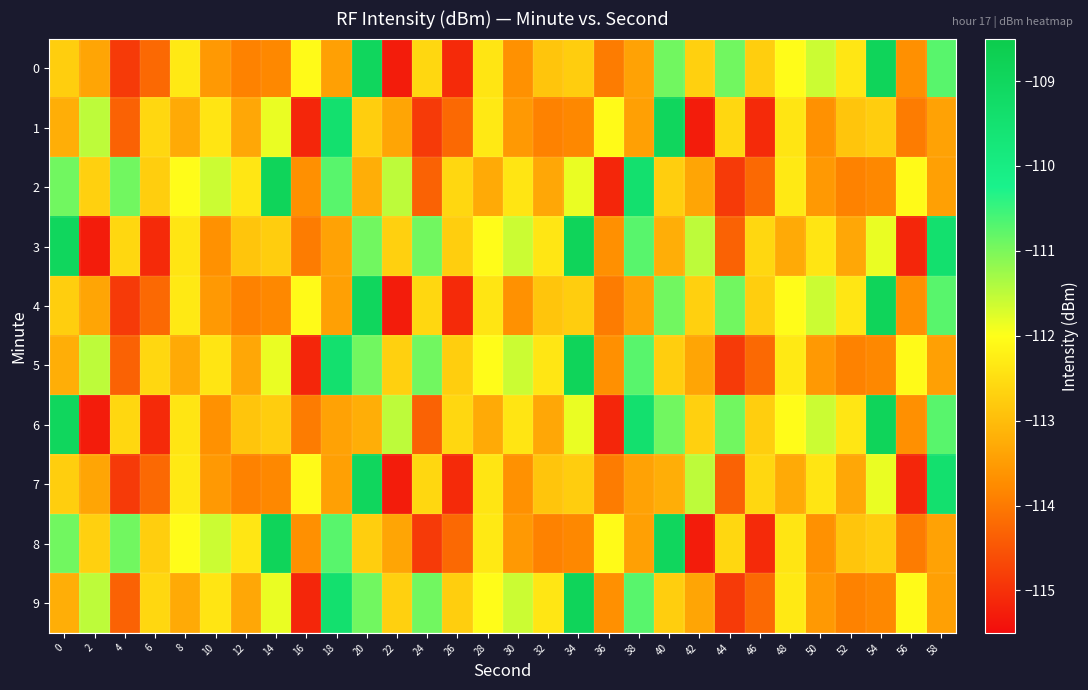

Which series has the largest total across all categories?

3